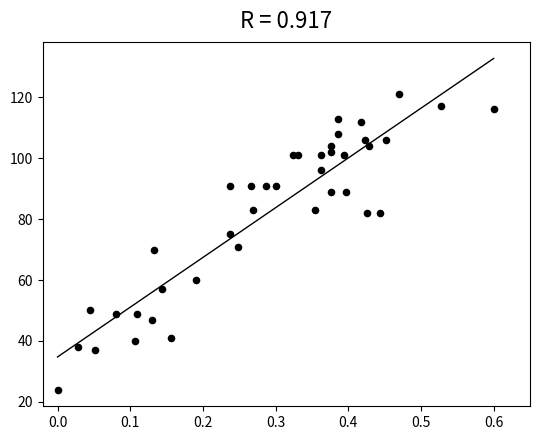

What is the range of Y values (max minus min)?

97